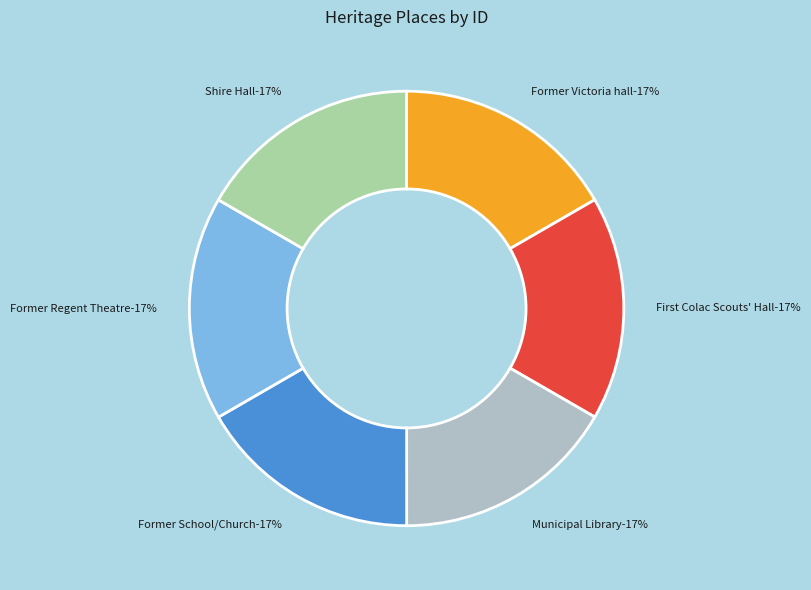

To the nearest percent, what percentage of the pie is Shire Hall?

17%